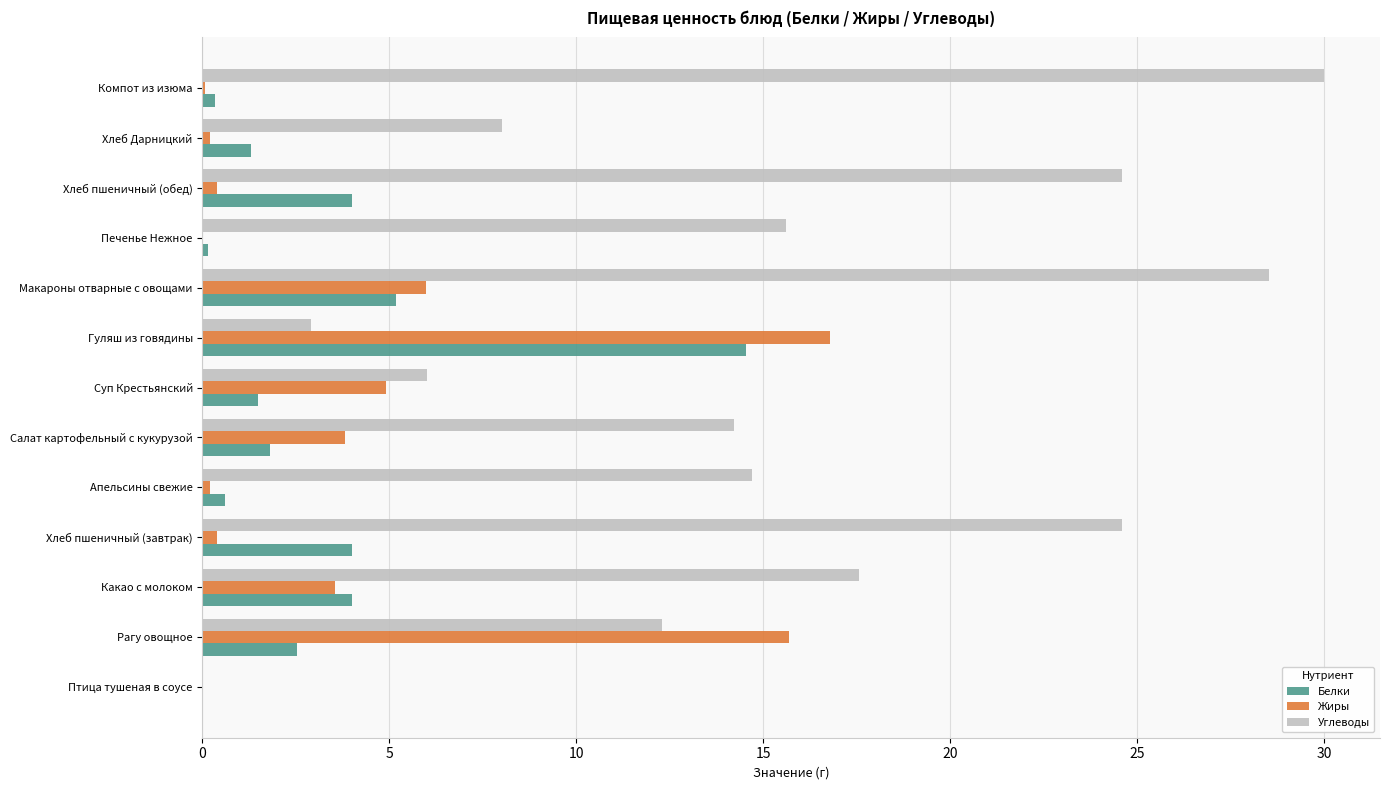

What is the approximate value of Белки at Рагу овощное?

2.5